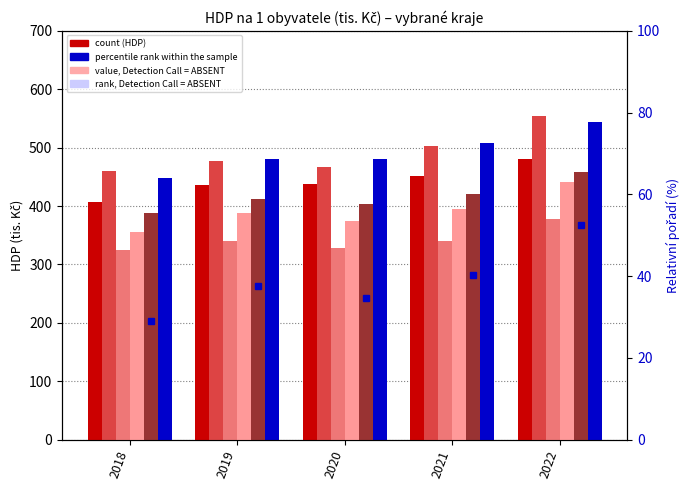

Reading left to right, what are all the values shown in this chart?

Jihočeský: 407.7	436.2	437.5	451.6	480.5
Plzeňský: 459.1	476.7	467.5	503.0	553.5
Karlovarský: 324.5	339.4	327.8	339.9	377.9
Ústecký: 355.7	387.4	374.7	394.6	440.7
Liberecký: 387.2	412.4	404.0	420.4	457.8
Královéhradecký: 447.9	480.6	480.6	507.7	543.1